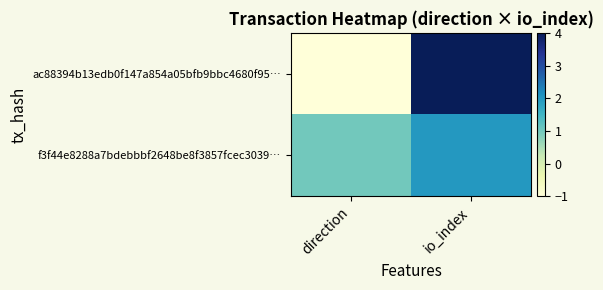

Which series has the largest range (max minus min)?

ac88394b13edb0f147a854a05bfb9bbc4680f95…